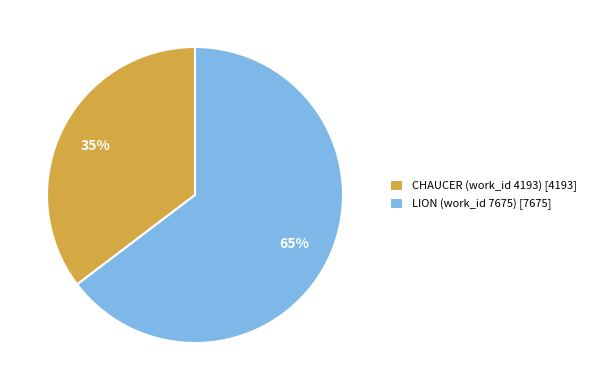

What is the largest slice in the pie chart?

LION (work_id 7675)